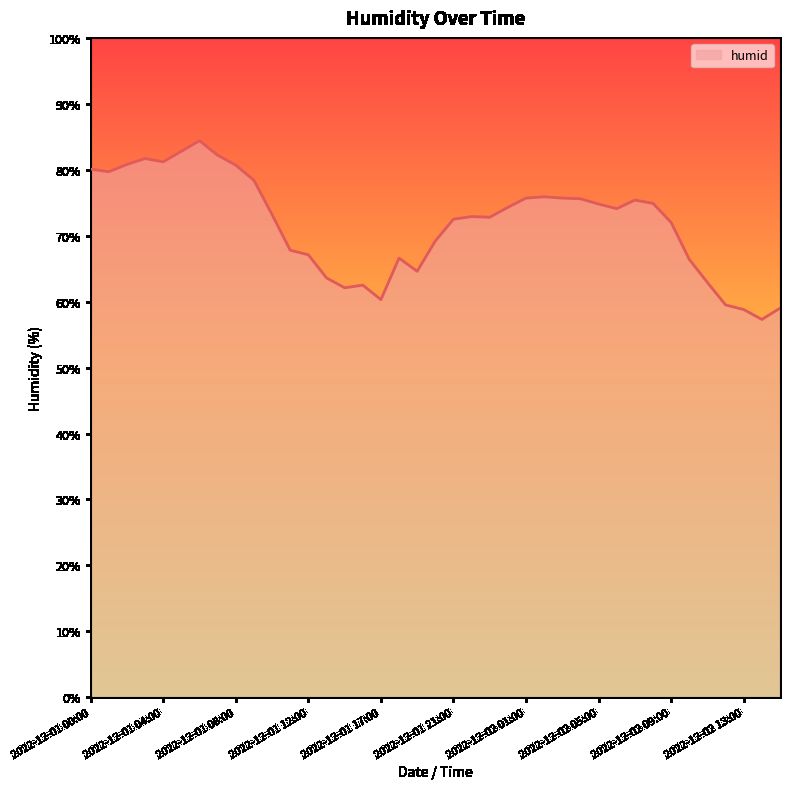

What is the difference between the maximum and minimum values?

27.1